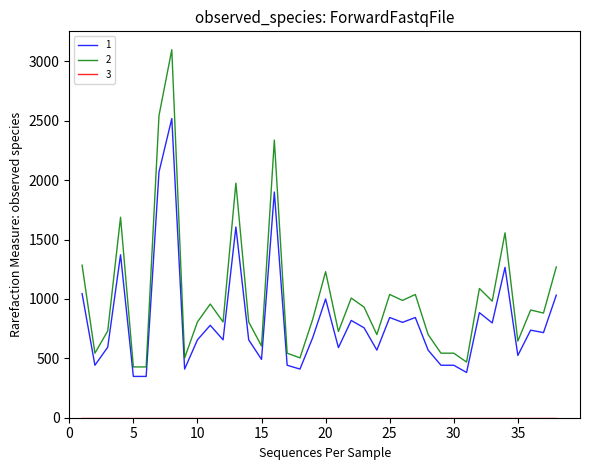

What is the difference between the maximum and minimum values in the 2 series?

2670.0